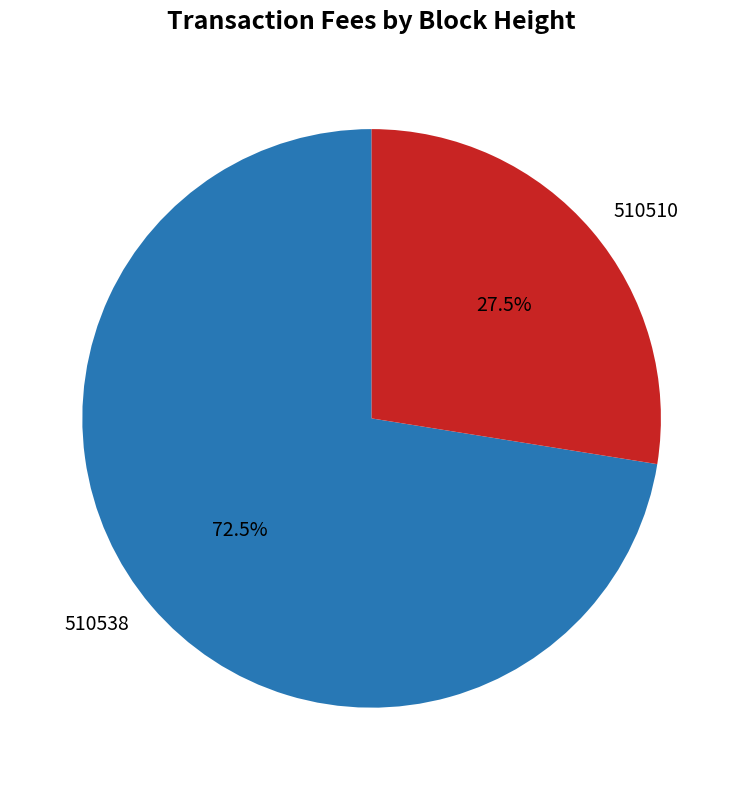

Which category has the smallest portion of the pie?

510510